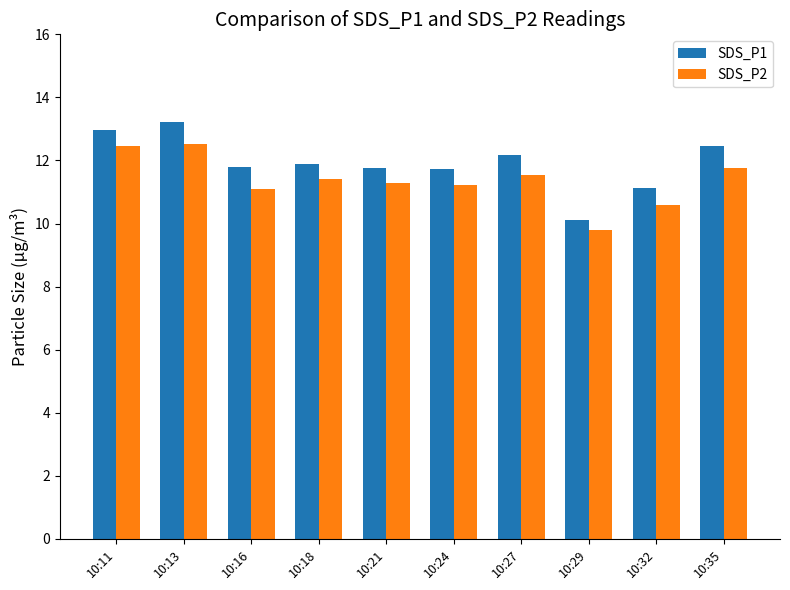

What is the lowest value of the SDS_P1 series?

10.1